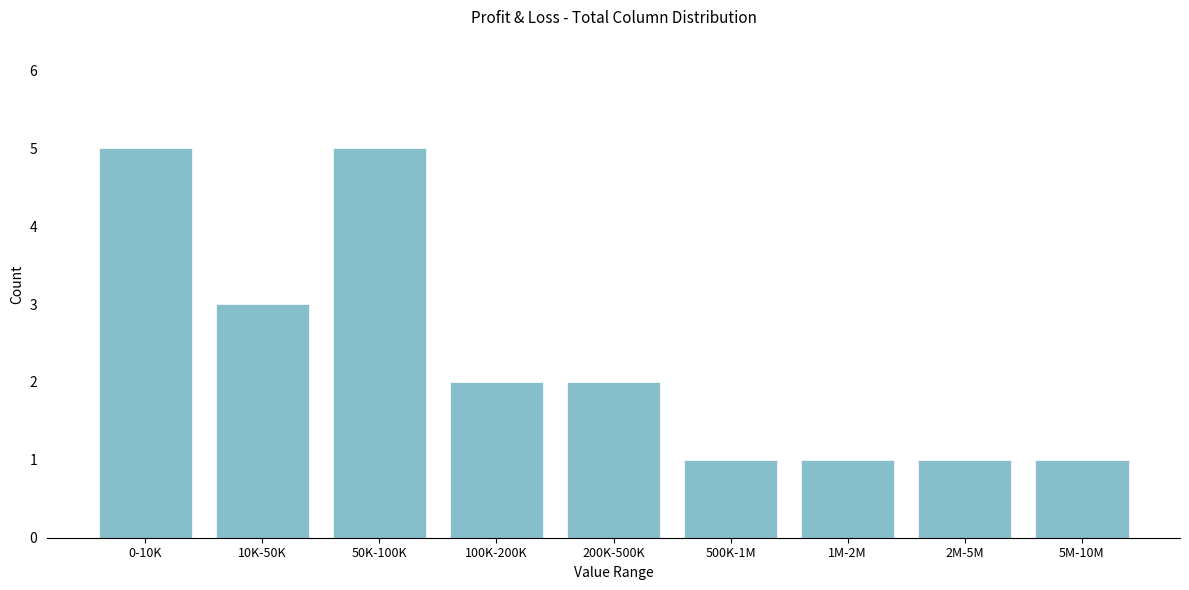

Reading left to right, extract all data points from this chart.

0-10K=5	10K-50K=3	50K-100K=5	100K-200K=2	200K-500K=2	500K-1M=1	1M-2M=1	2M-5M=1	5M-10M=1